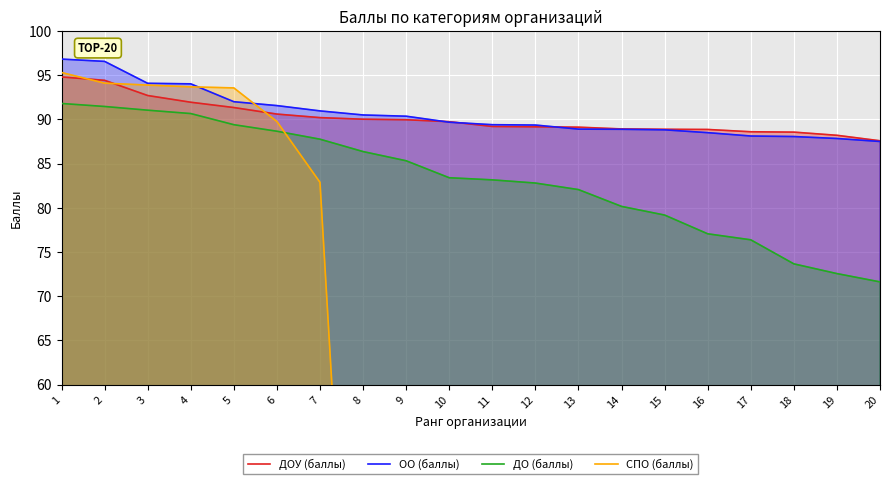

Which has a higher value, 8 or 15?

8